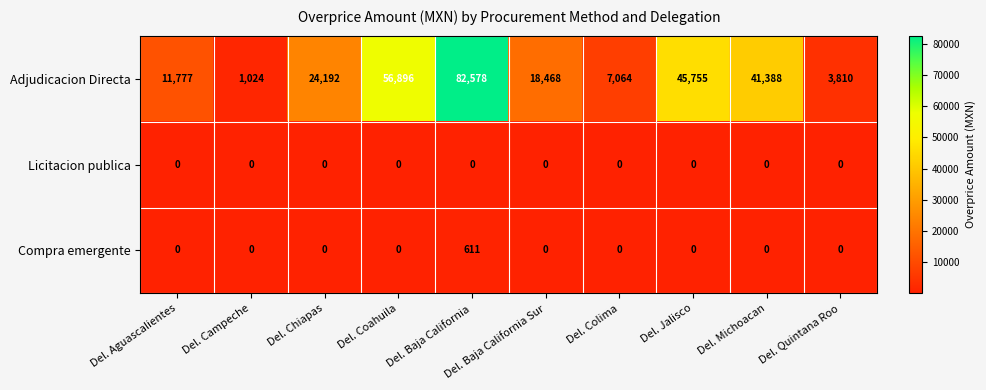

What is the minimum value for Adjudicacion Directa?

1024